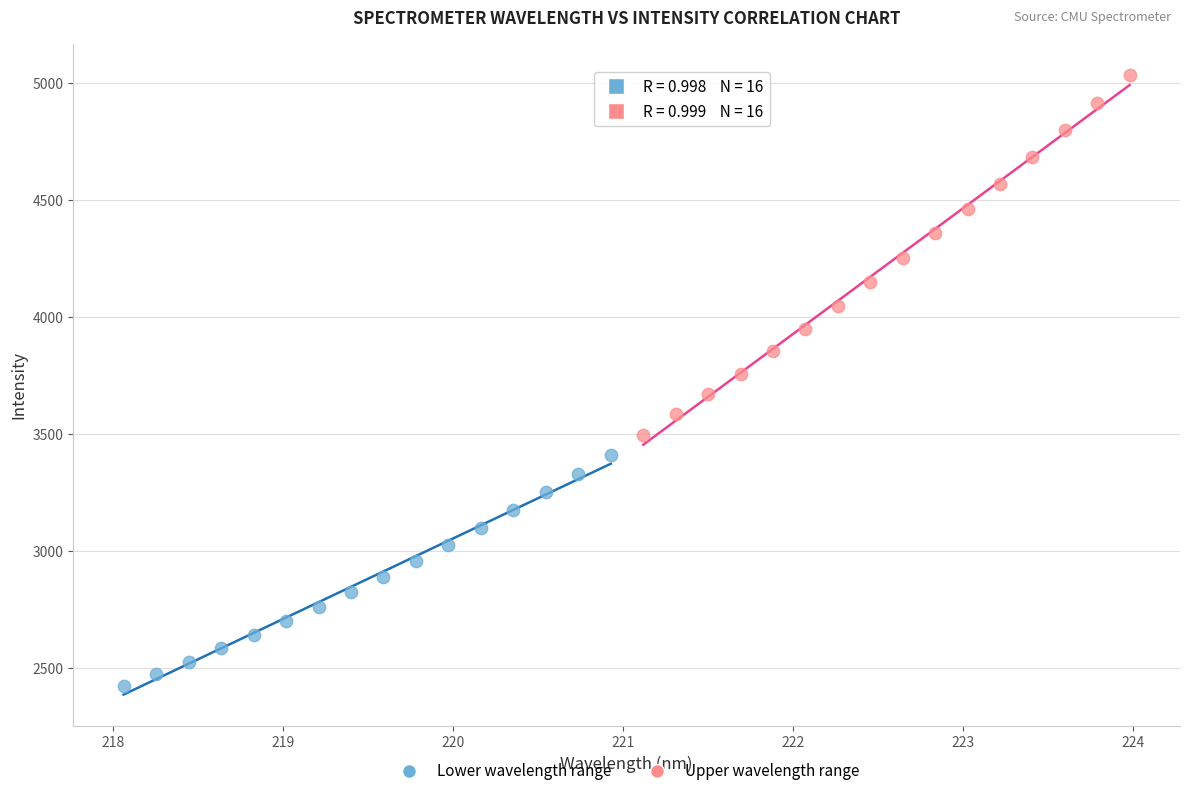

Which series reaches the minimum Y coordinate?

Lower wavelength range